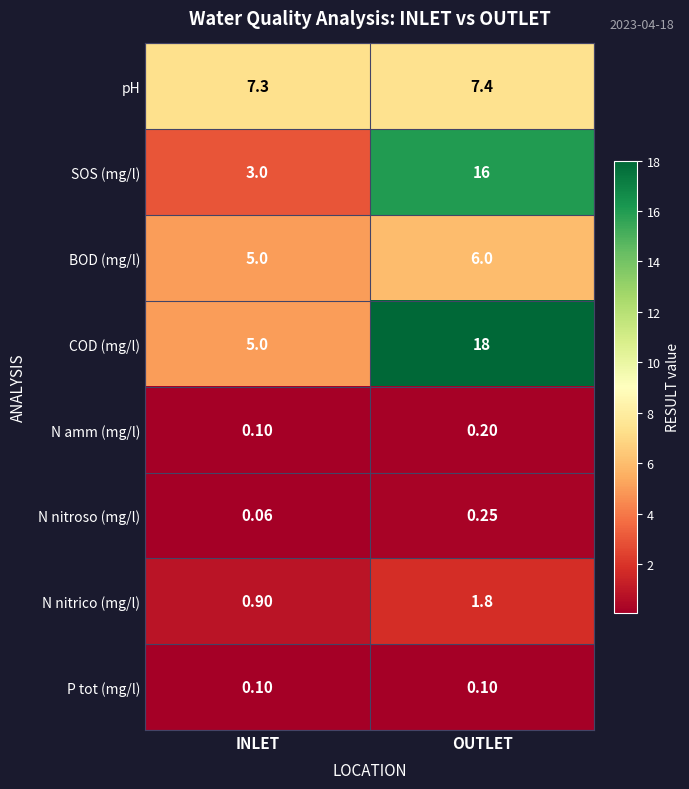

At which label is SOS (mg/l) closest to 9?

INLET